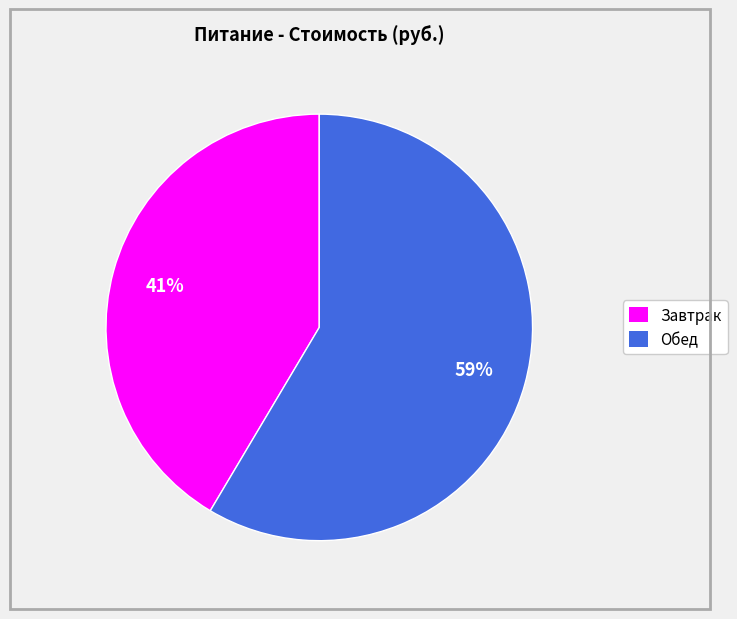

To the nearest percent, what percentage of the pie is Обед?

59%